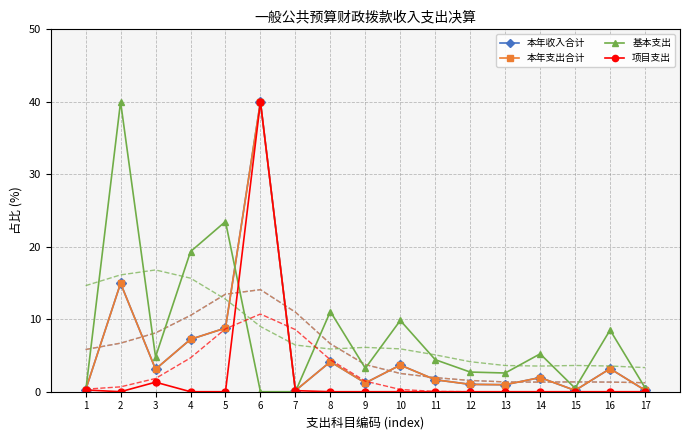

Reading left to right, transcribe all the data shown in this chart.

本年收入合计: 1=0.2	2=15.0	3=3.1	4=7.2	5=8.8	6=40.0	7=0.2	8=4.1	9=1.2	10=3.7	11=1.7	12=1.0	13=1.0	14=2.0	15=0.2	16=3.2	17=0.2
本年支出合计: 1=0.2	2=15.0	3=3.1	4=7.2	5=8.8	6=40.0	7=0.2	8=4.1	9=1.2	10=3.7	11=1.7	12=1.0	13=1.0	14=2.0	15=0.2	16=3.2	17=0.2
基本支出: 1=0.0	2=40.0	3=4.8	4=19.3	5=23.5	6=0.0	7=0.0	8=11.1	9=3.2	10=9.8	11=4.4	12=2.7	13=2.6	14=5.2	15=0.5	16=8.5	17=0.6
项目支出: 1=0.2	2=0.0	3=1.3	4=0.0	5=0.0	6=40.0	7=0.2	8=0.0	9=0.0	10=0.0	11=0.0	12=0.0	13=0.0	14=0.0	15=0.0	16=0.0	17=0.0